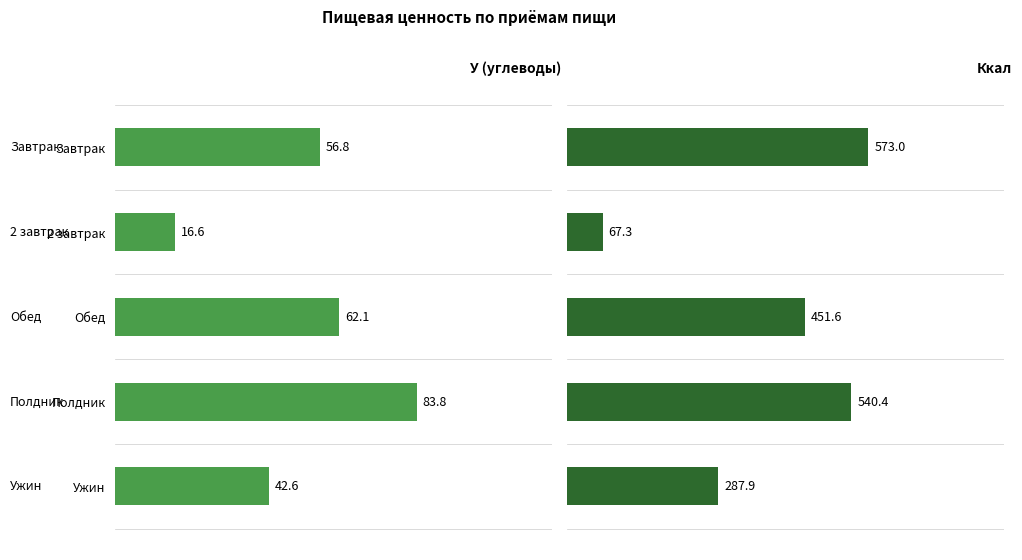

Between Завтрак and Полдник, which series saw the biggest shift?

Ккал